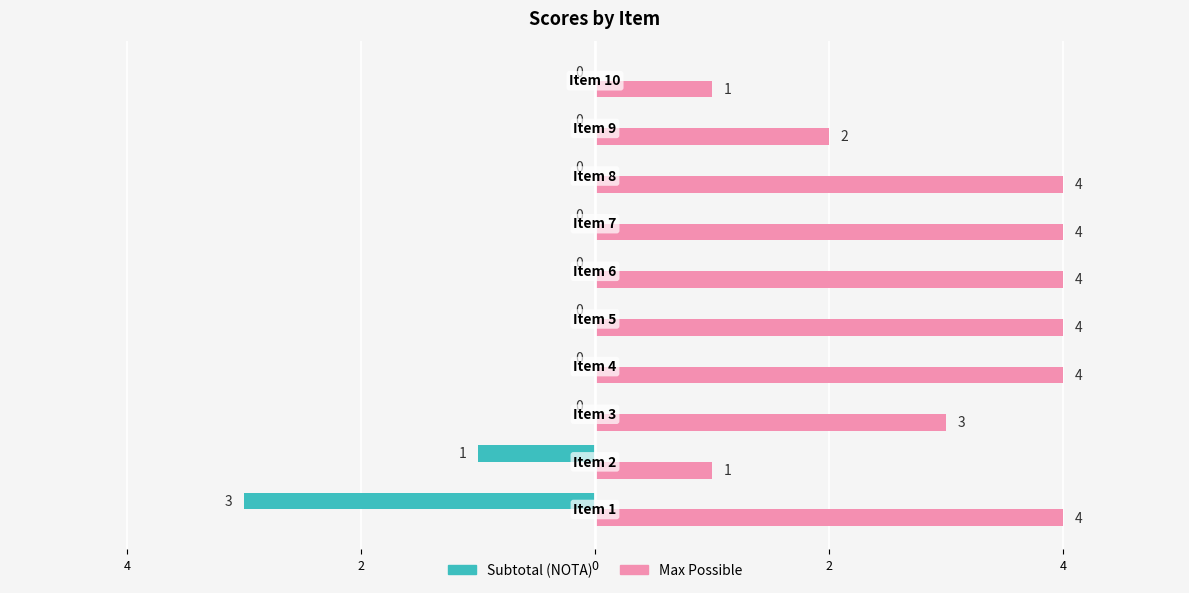

What are all the series names shown in the legend?

Subtotal (NOTA), Max Possible